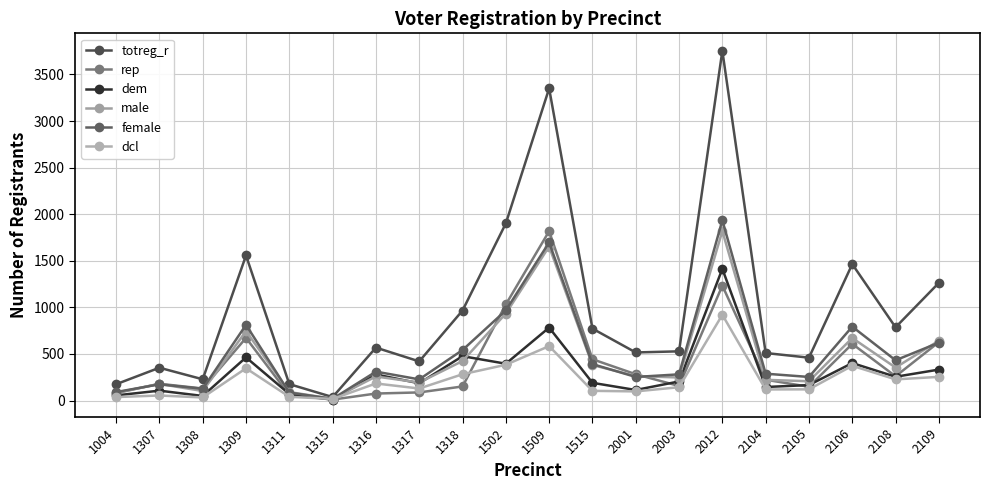

True or false: totreg_r has a value of 207 at 1515.

False